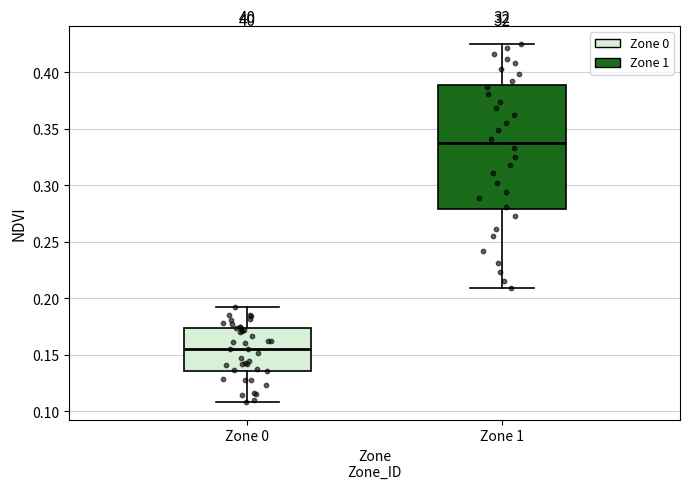

Which box has the highest median line?

Zone 1